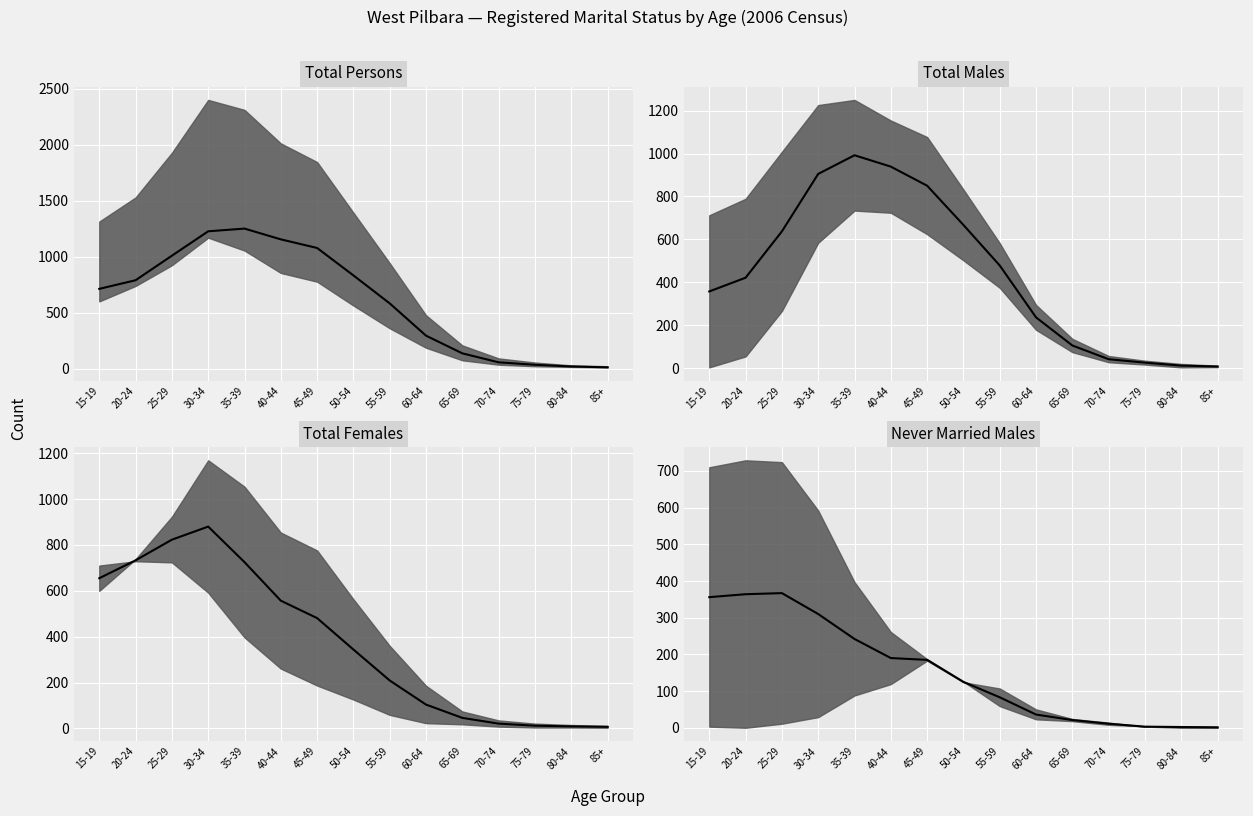

Rank the categories by value from lowest to highest.

85+, 80-84, 75-79, 70-74, 65-69, 60-64, 55-59, 50-54, 45-49, 40-44, 35-39, 30-34, 15-19, 20-24, 25-29